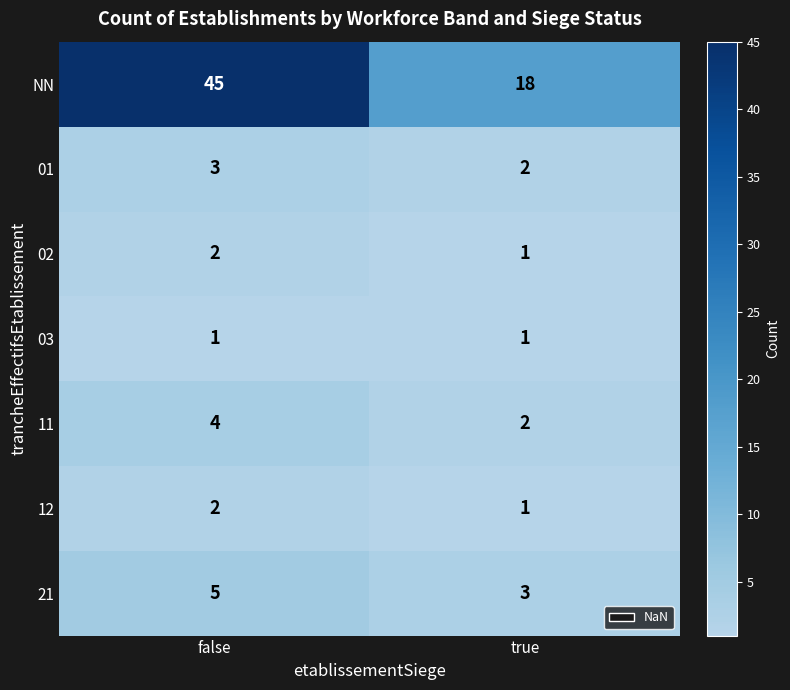

At which label does 12 reach its peak?

false